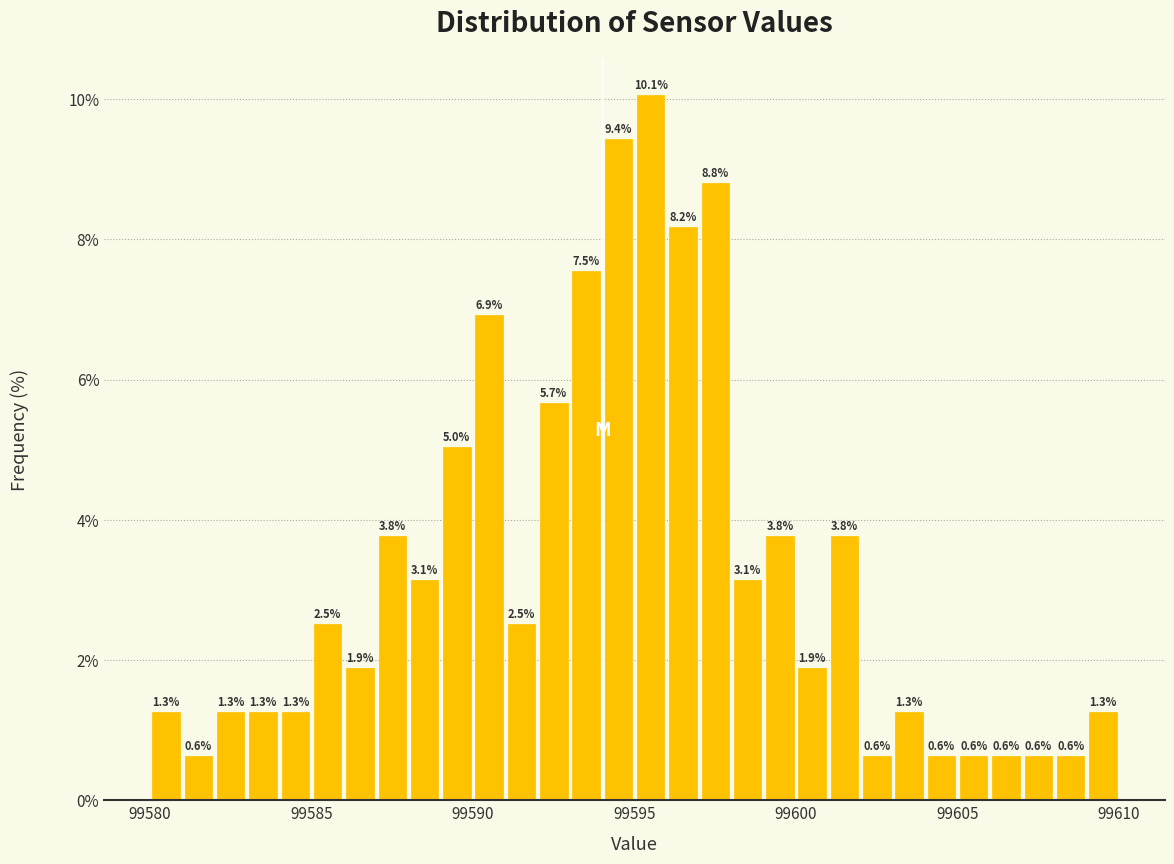

Read against the x-axis, roughly where is the centre of the tallest bar?

99595.5